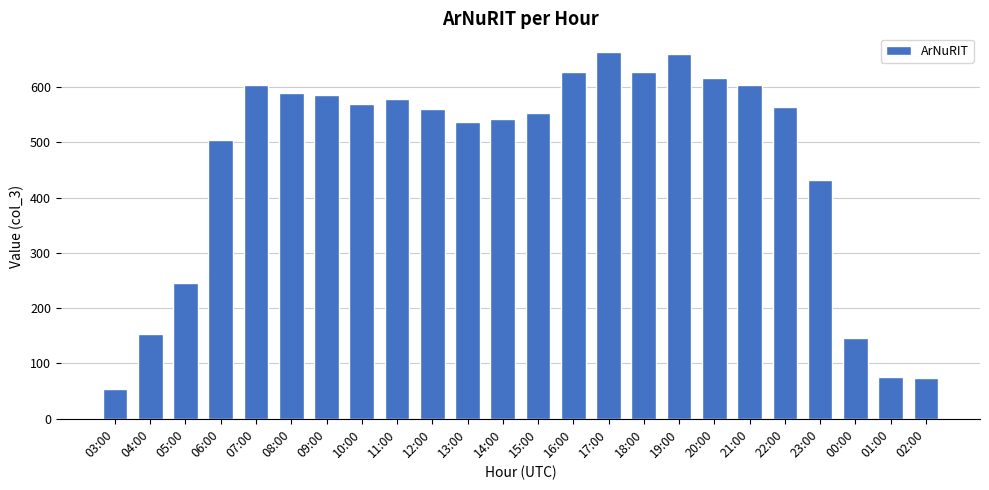

Which category has the lowest value across all series?

03:00